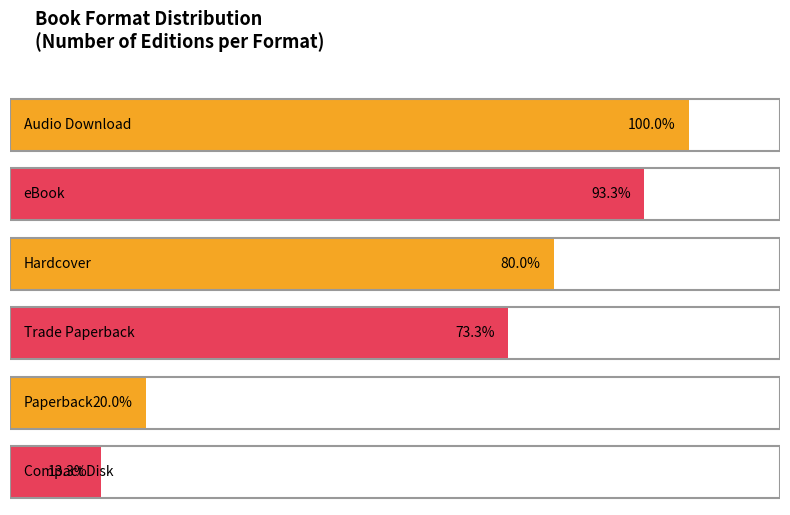

Is it true that the value at Paperback is 1?

False